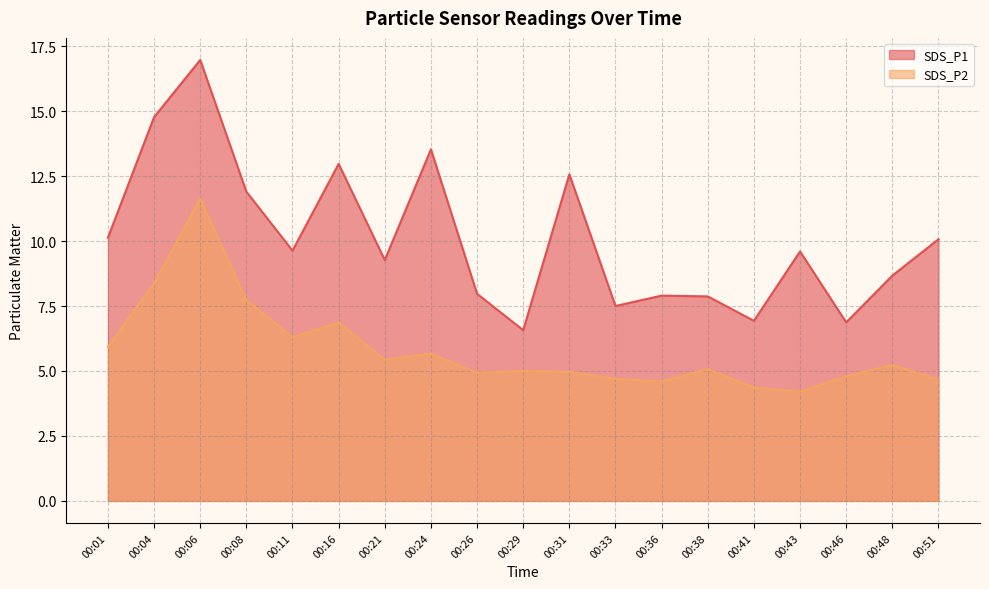

What is the average value of the SDS_P1 series?

10.1